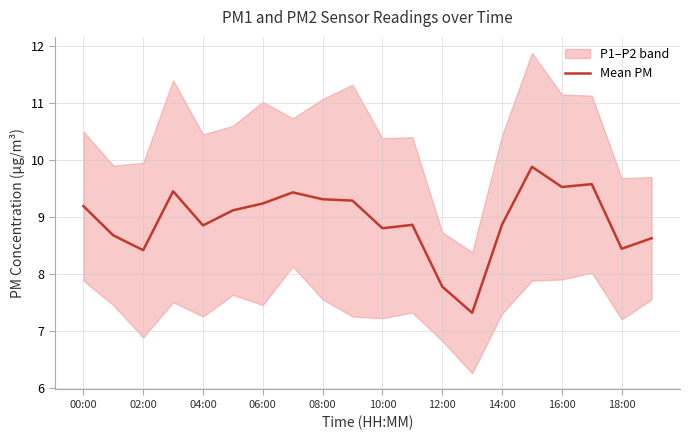

What is the difference between the maximum and second lowest values?

2.1